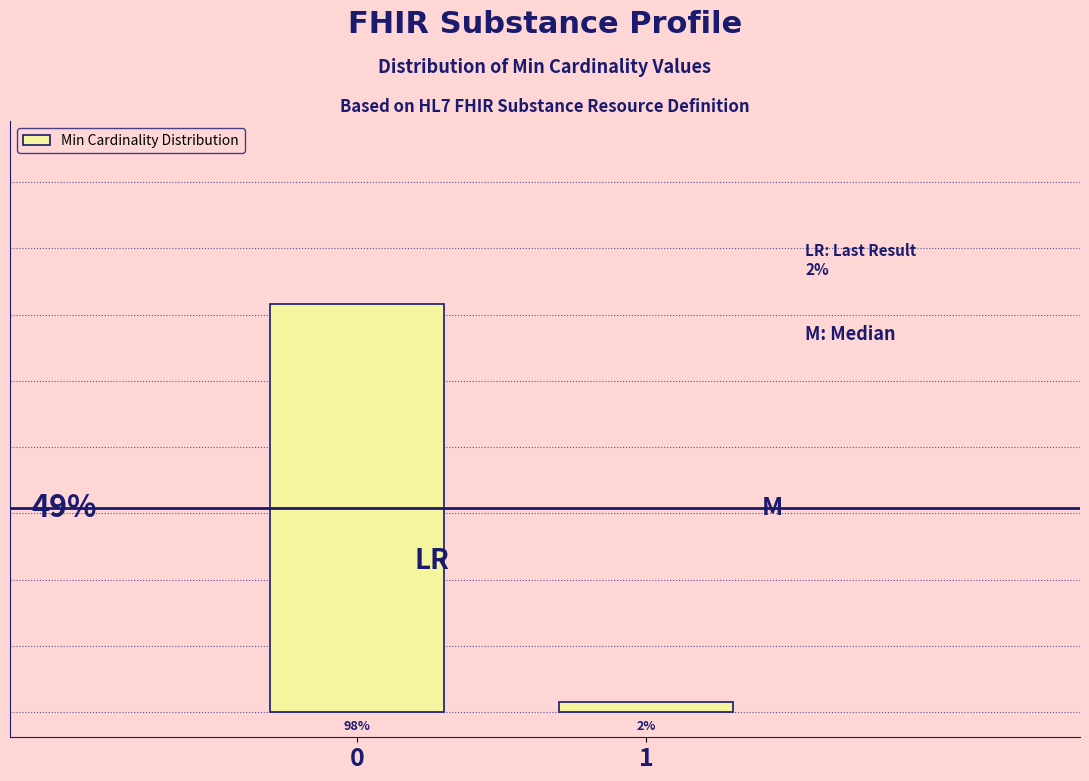

Are the bars horizontal?

No